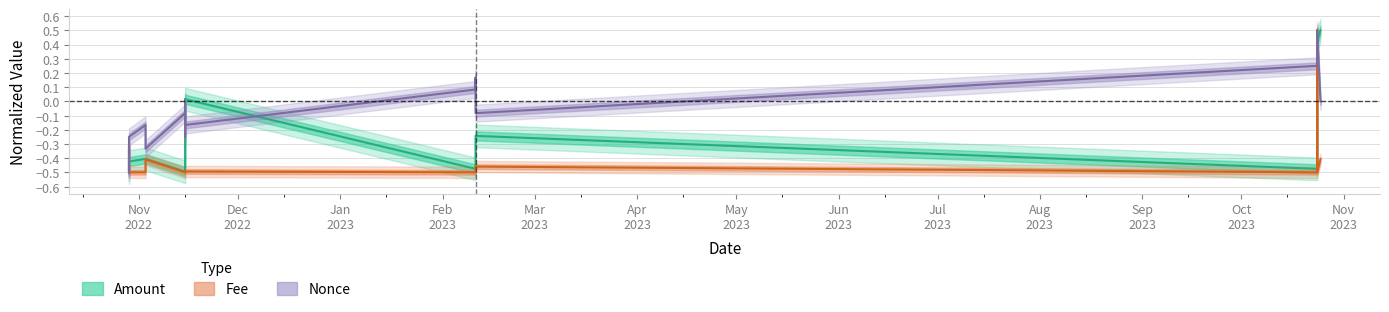

Reading left to right, list all the values displayed in this chart.

Amount: -0.5	-0.5	-0.5	-0.5	-0.4	-0.4	-0.4	-0.5	-0.5	0.0	0.0	-0.5	-0.3	-0.2	-0.5	-0.5	-0.5	0.4	0.5
Fee: -0.5	-0.3	-0.3	-0.4	-0.5	-0.5	-0.4	-0.5	-0.5	-0.5	-0.5	-0.5	-0.5	-0.5	-0.5	0.5	-0.3	-0.5	-0.4
Nonce: -0.5	-0.4	-0.3	-0.5	-0.2	-0.2	-0.3	-0.1	-0.2	0.0	-0.2	0.1	0.2	-0.1	0.2	0.3	0.4	0.5	0.0